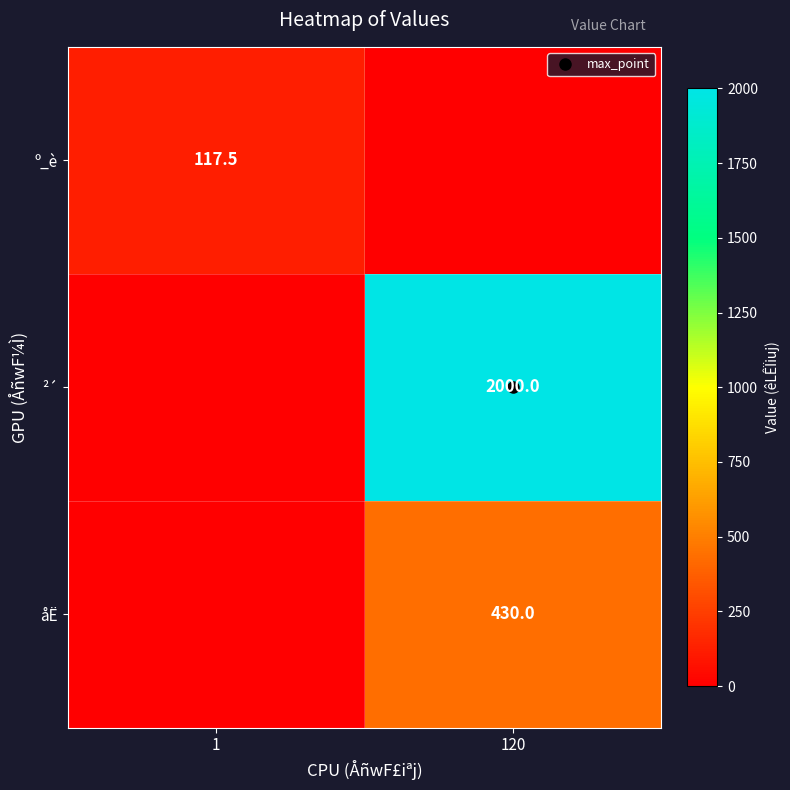

How many values in the åË series are below 430?

1